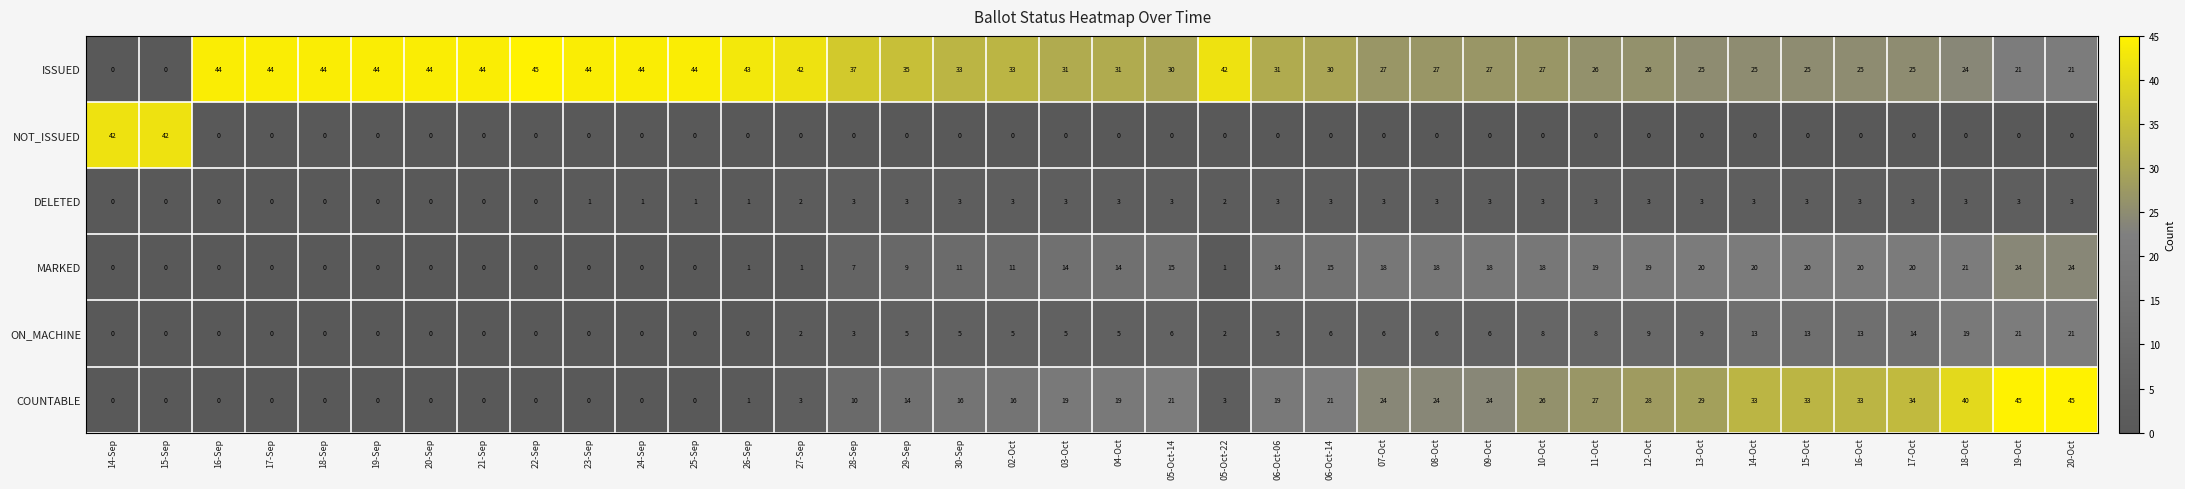

What is the total value across all series at 22-Sep?

45